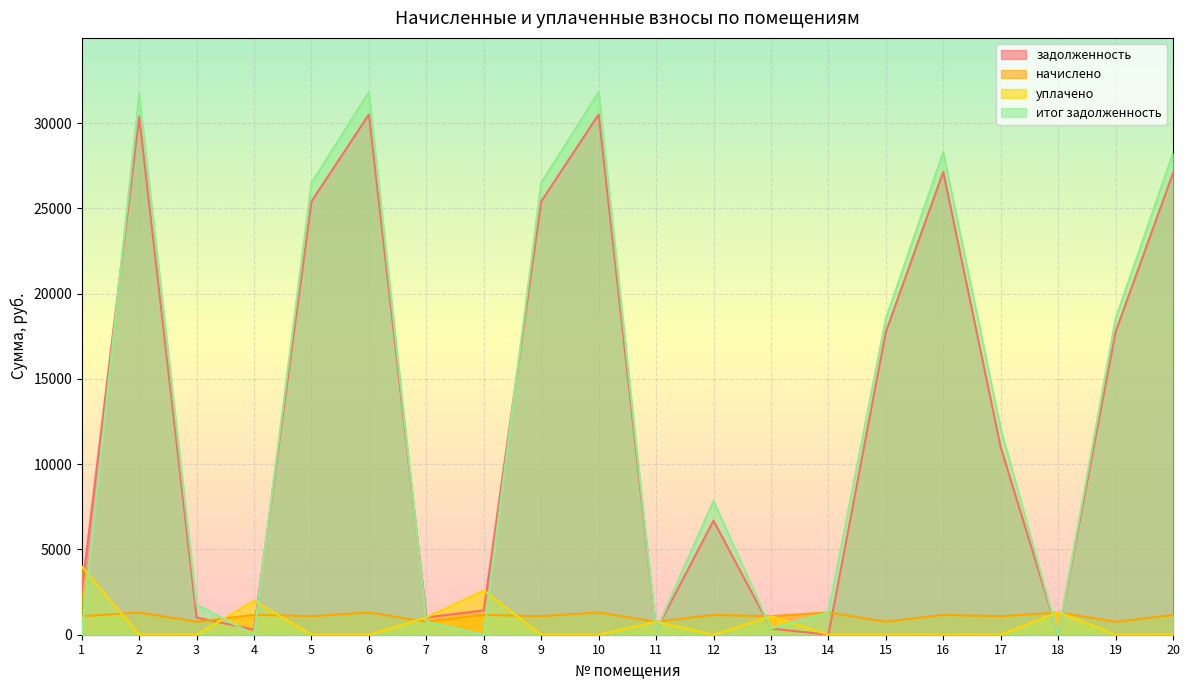

True or false: уплачено and задолженность intersect in this chart.

True